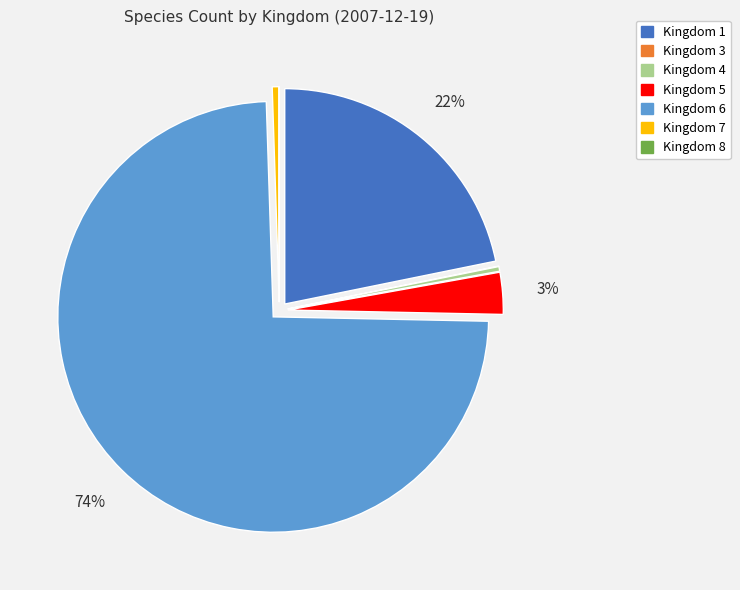

To the nearest percent, what is the average slice percentage?

14%